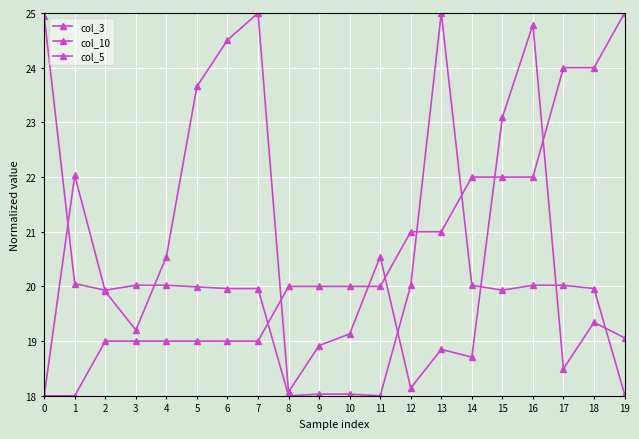

Does the chart have visible grid lines?

Yes